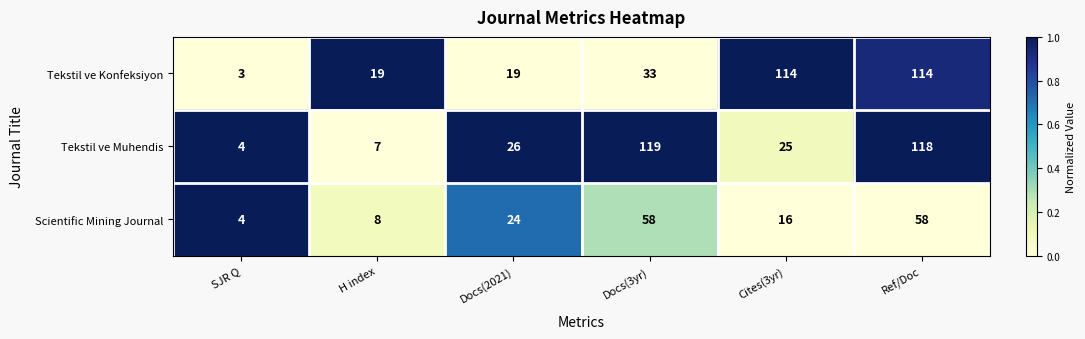

How many distinct data groups are displayed?

3